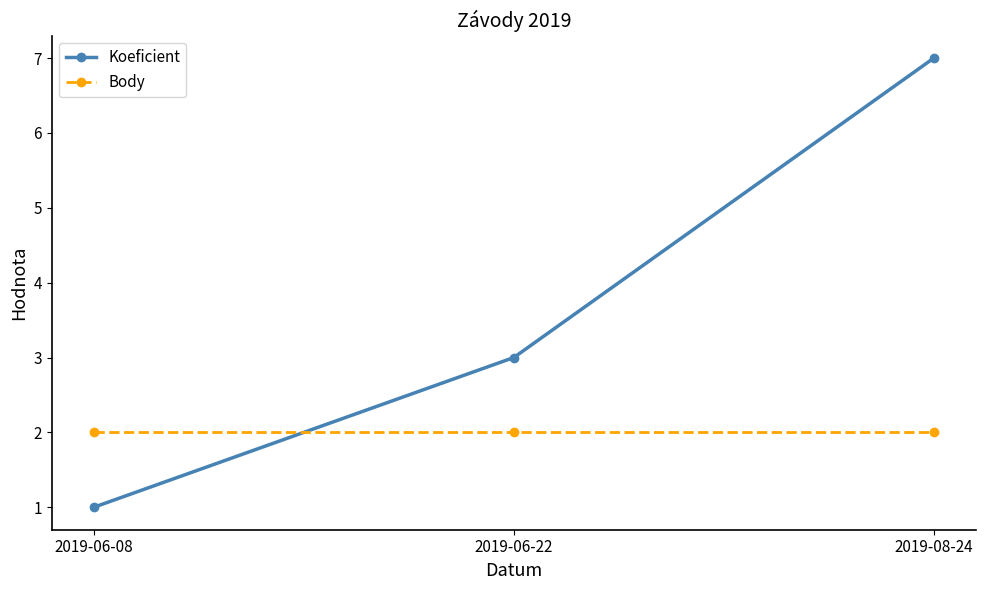

True or false: Body has a value of 2 at 2019-08-24.

True